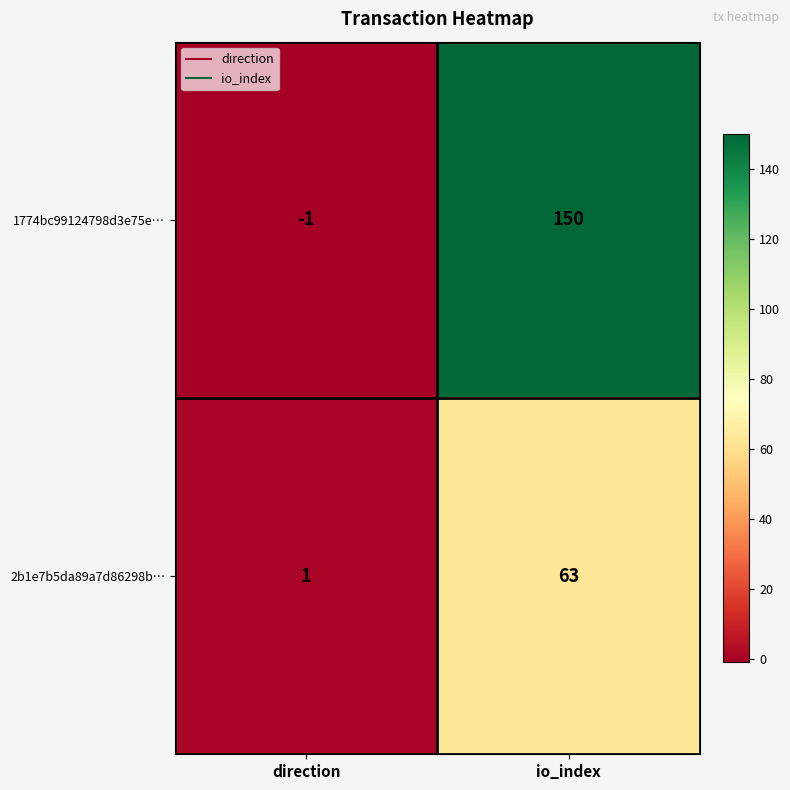

Which label corresponds to the smallest value in the chart?

direction